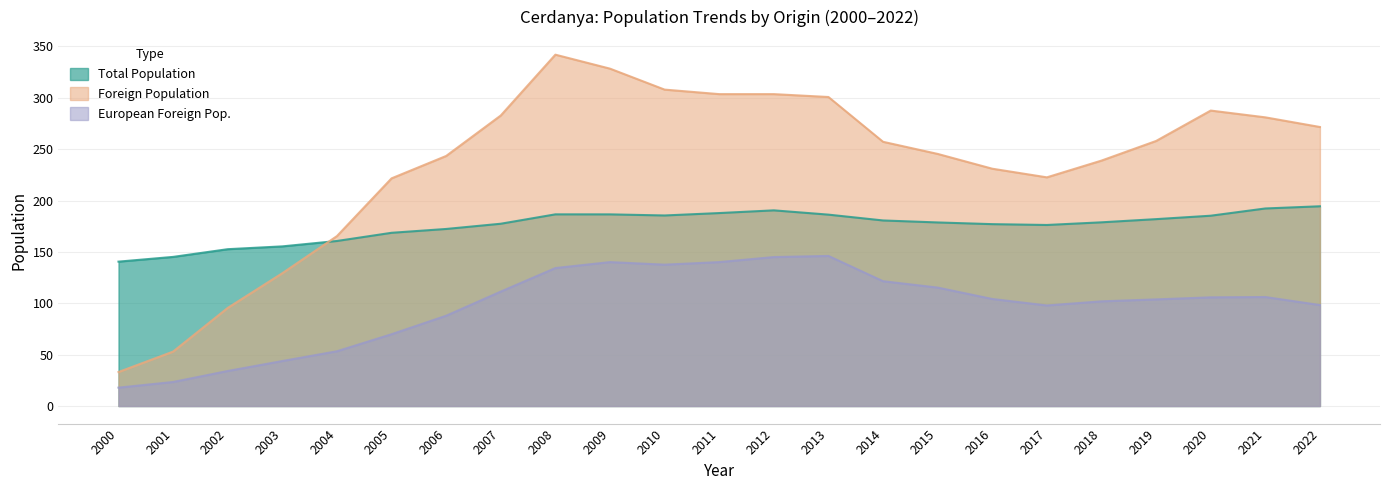

What is the minimum value for Foreign Population?

33.1